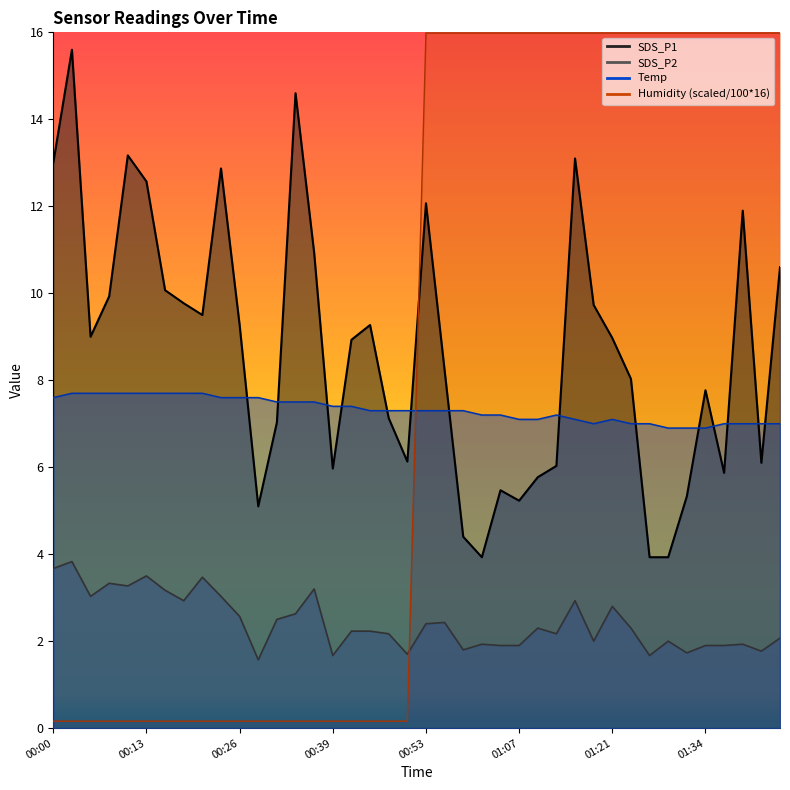

Read the SDS_P1 value at 01:04.

5.5